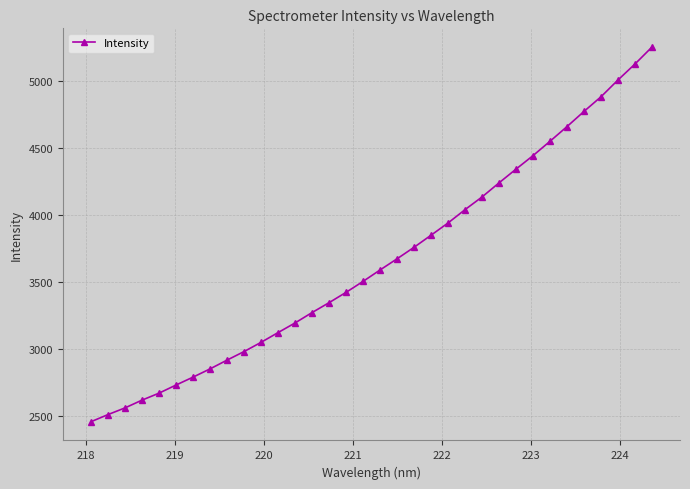

What is the maximum value shown in the chart?

5250.1